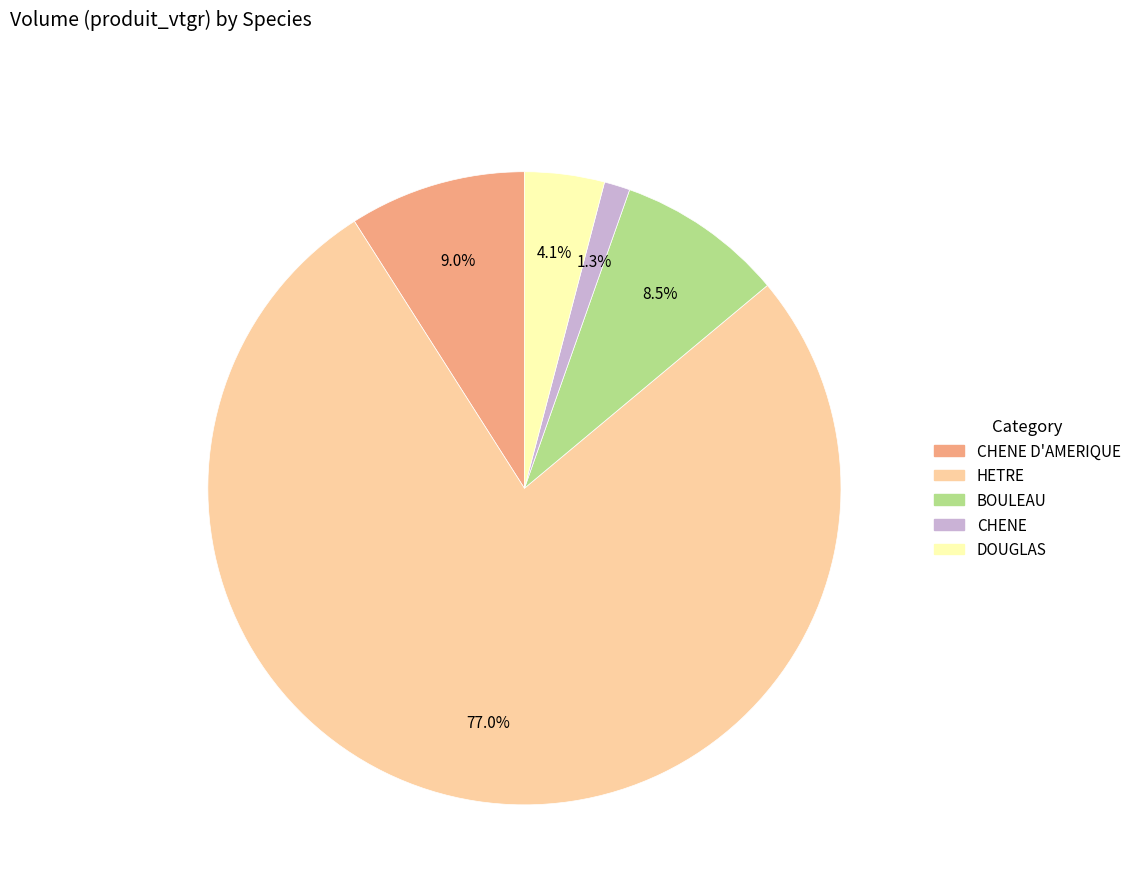

Does any single category account for the majority?

Yes